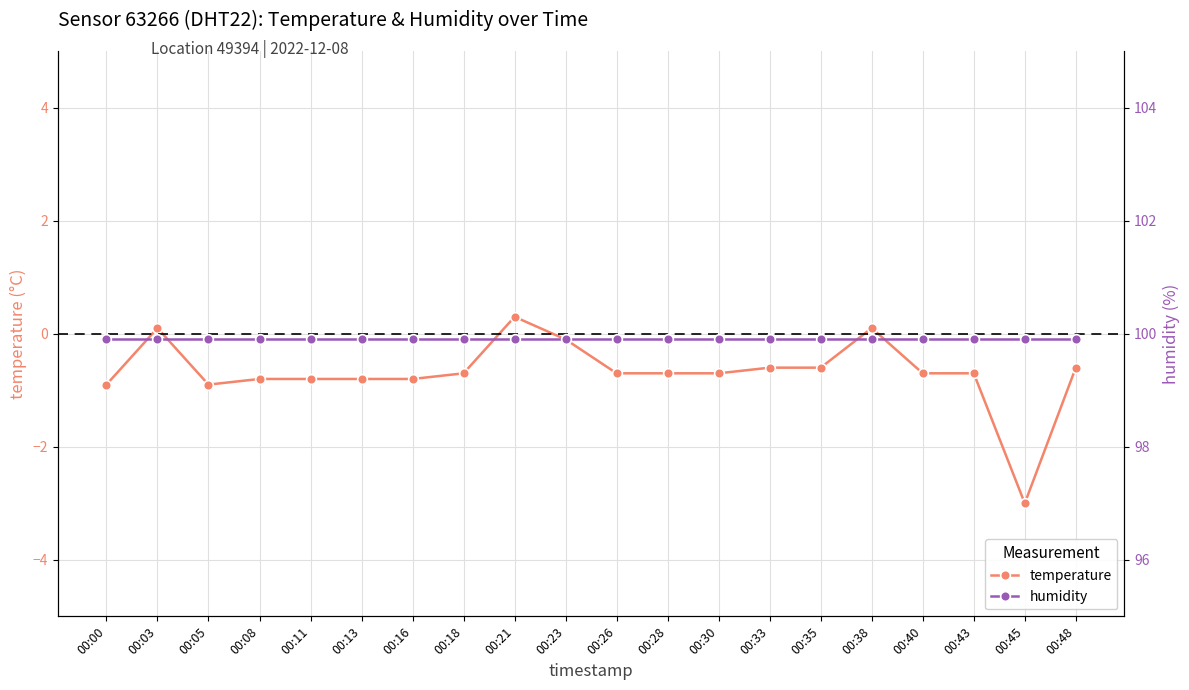

What is the maximum value for temperature?

0.3